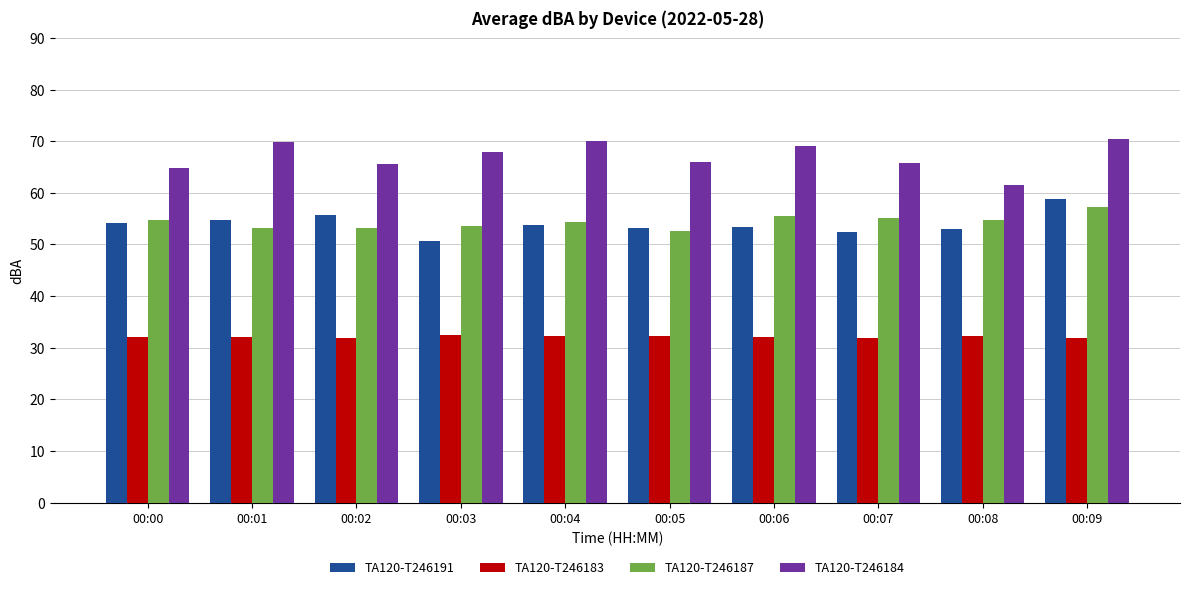

The value of TA120-T246191 at 00:04 is 53.7. True or false?

True